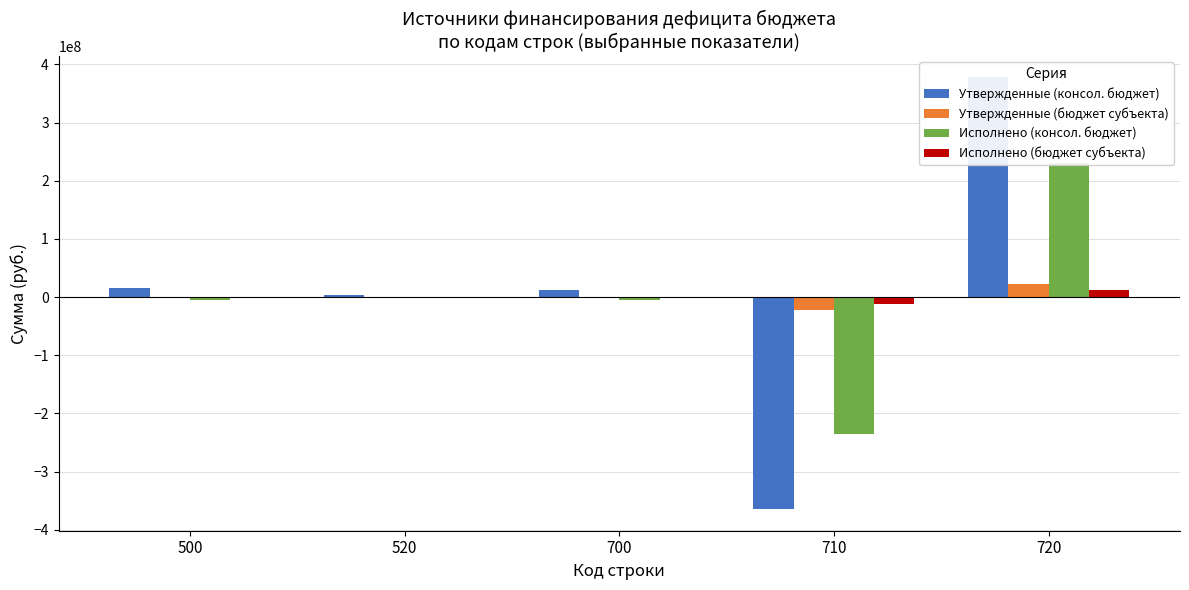

How many groups of bars are there?

5